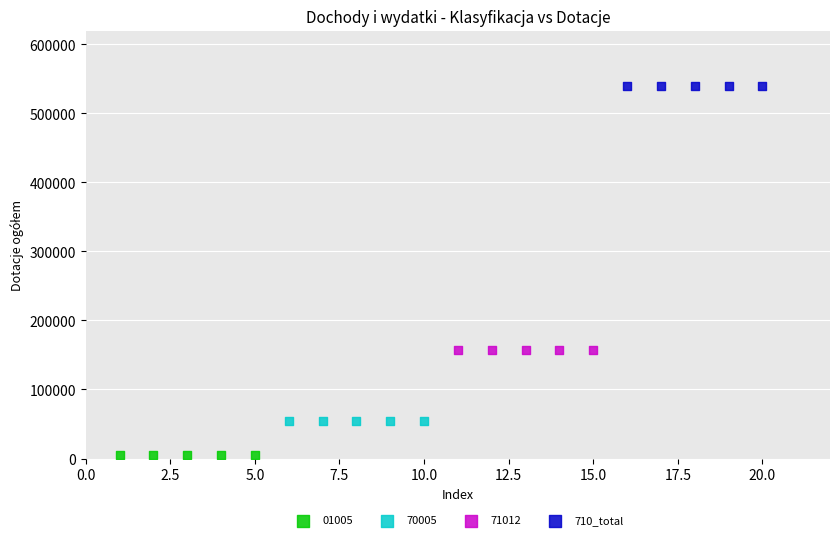

Which series contains the highest Y value?

710_total